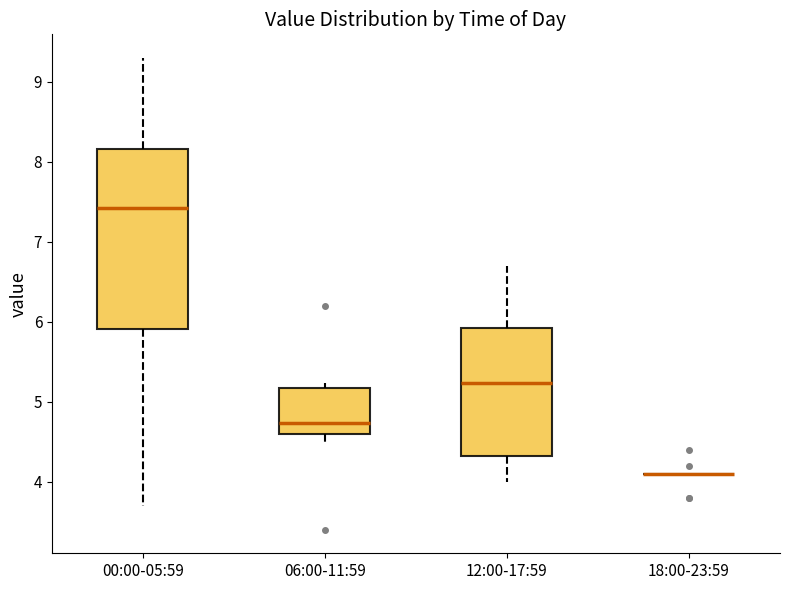

Reading left to right, read every box against the y-axis: the position of its median line, the range the box covers, and the ends of its whiskers. The values are not printed on the chart, so give them approximately, as read against the axis.

00:00-05:59: median 7.4, box 5.9 to 8.2, whiskers 3.7 to 9.3
06:00-11:59: median 4.7, box 4.6 to 5.2, whiskers 4.5 to 5.2 (just above the box's upper edge)
12:00-17:59: median 5.2, box 4.3 to 5.9, whiskers 4.0 to 6.7
18:00-23:59: box collapsed to a line at 4.1, whiskers 4.1 to 4.1